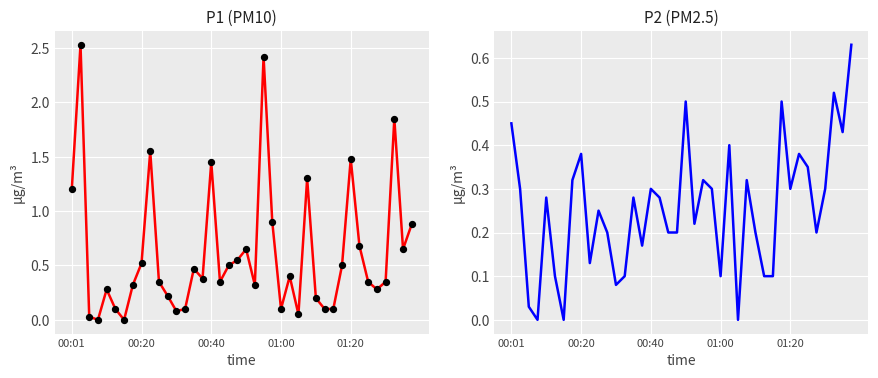

What are all the series names shown in the legend?

P1, P2